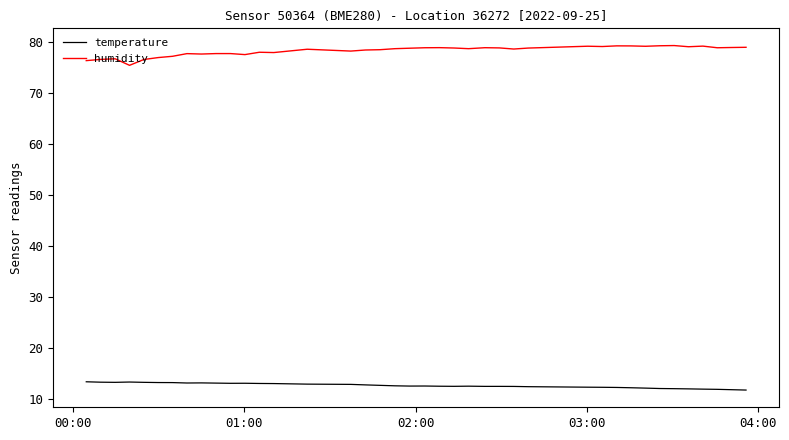

List the series in order of their peak value, highest first.

humidity, temperature